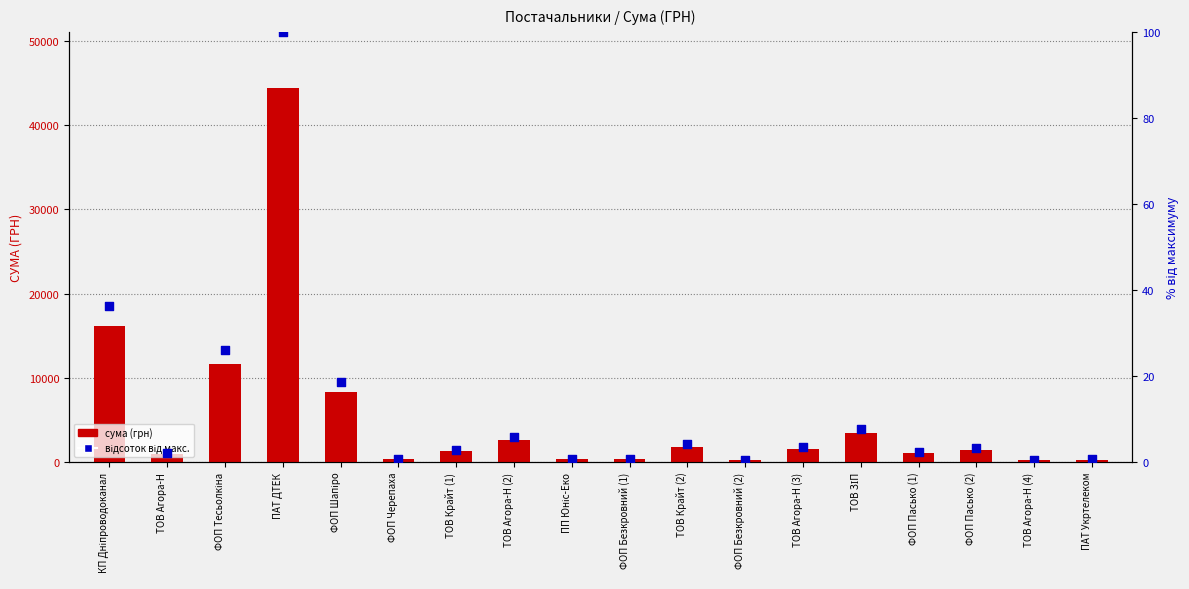

Which series contains the highest Y value?

сума (грн)